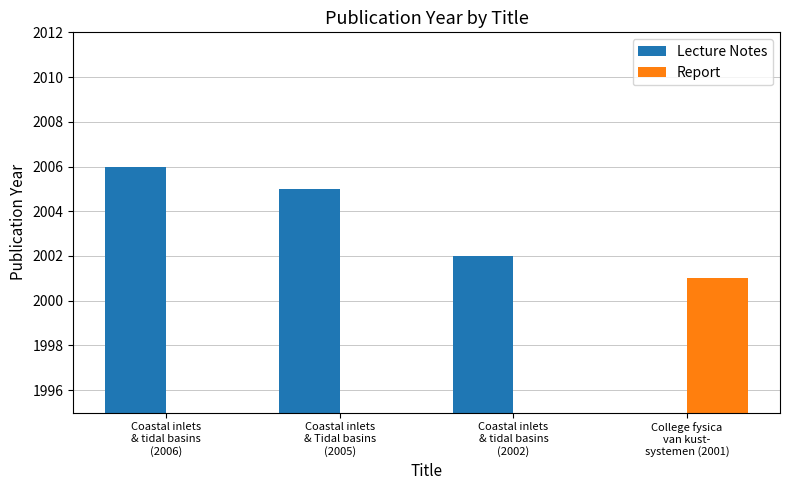

What is the label of the 2nd bar from the left?

Coastal inlets
& Tidal basins
(2005)